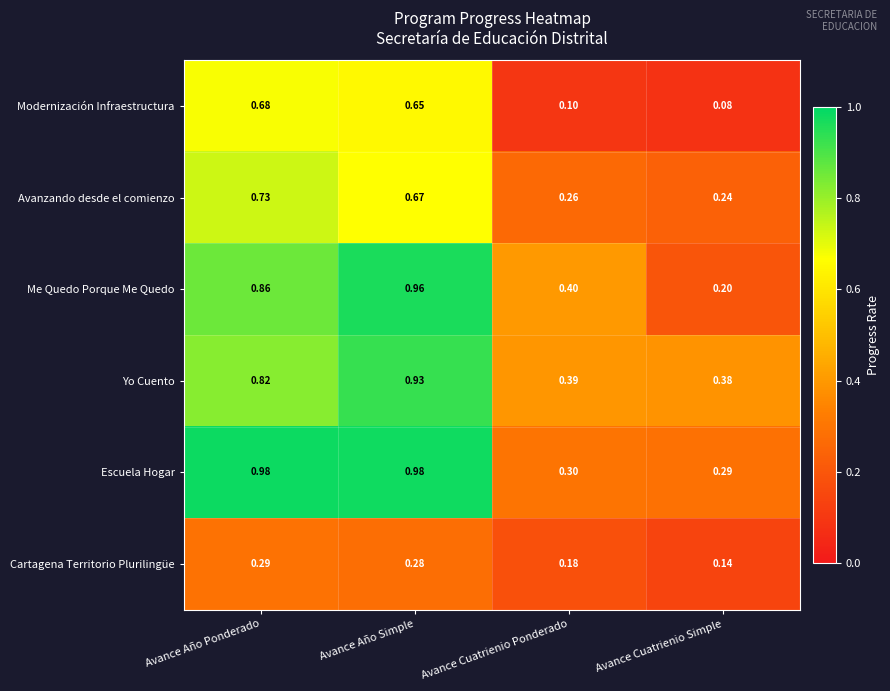

Rank the categories by Me Quedo Porque Me Quedo value from highest to lowest.

Avance Año Simple, Avance Año Ponderado, Avance Cuatrienio Ponderado, Avance Cuatrienio Simple